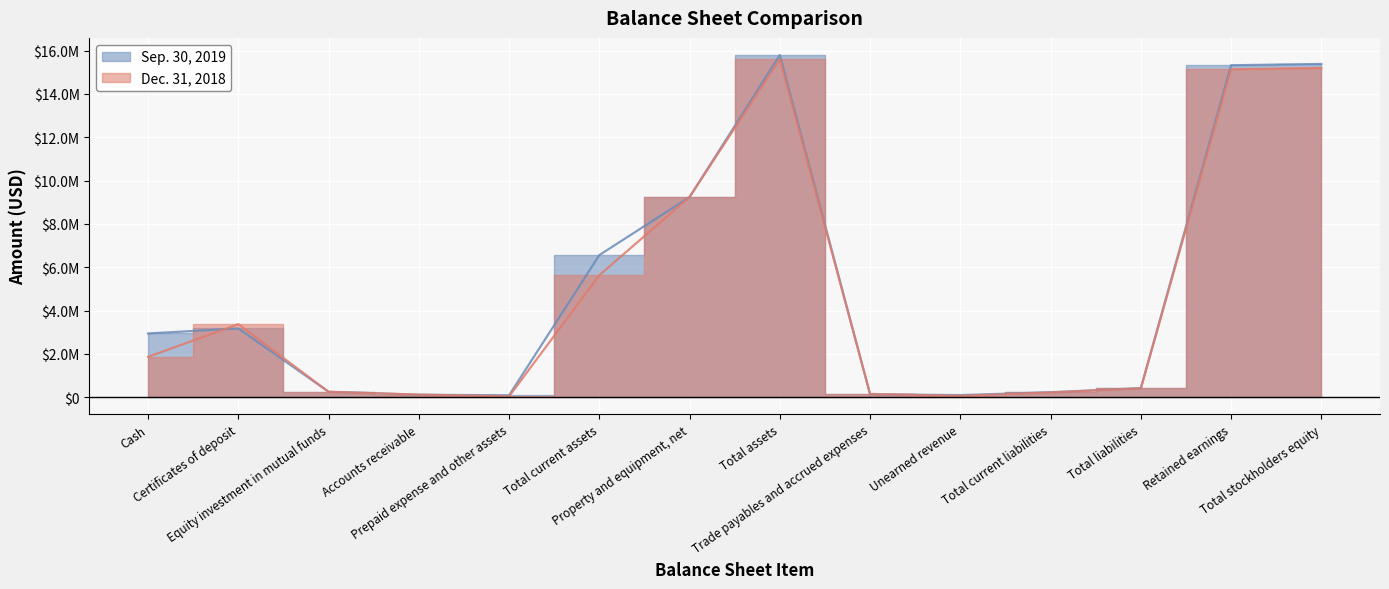

Between Property and equipment, net and Retained earnings, which is larger?

Retained earnings